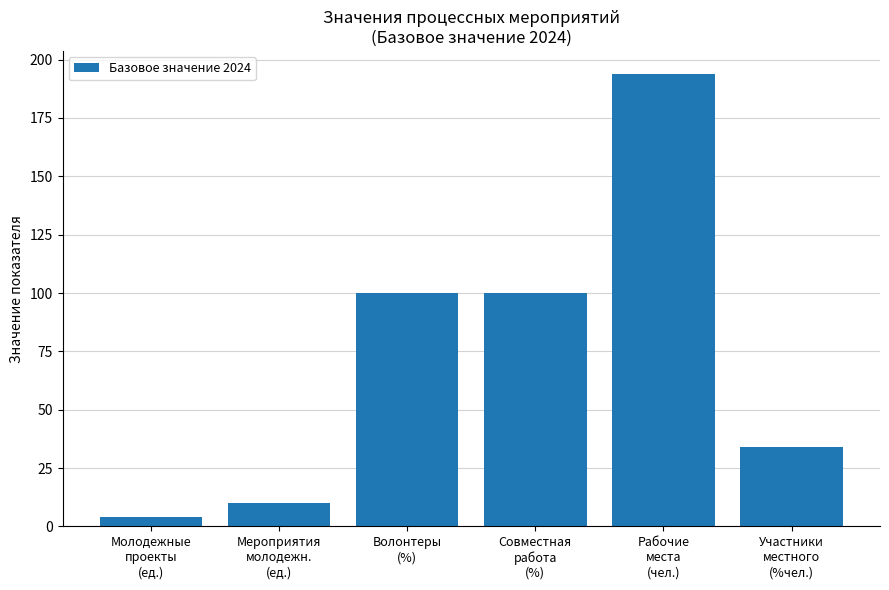

What is the value of the 1st bar from the left?

4